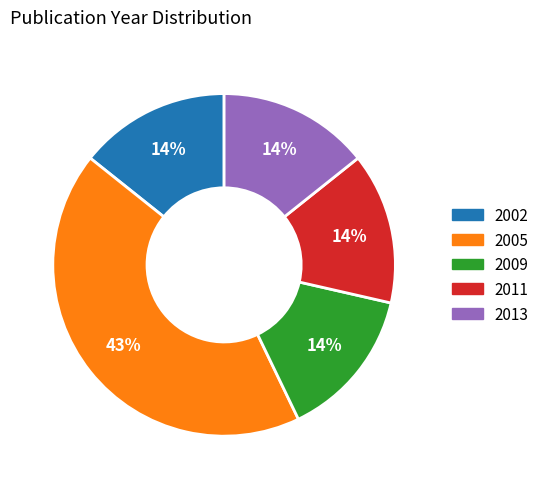

How many segments does this pie chart have?

5